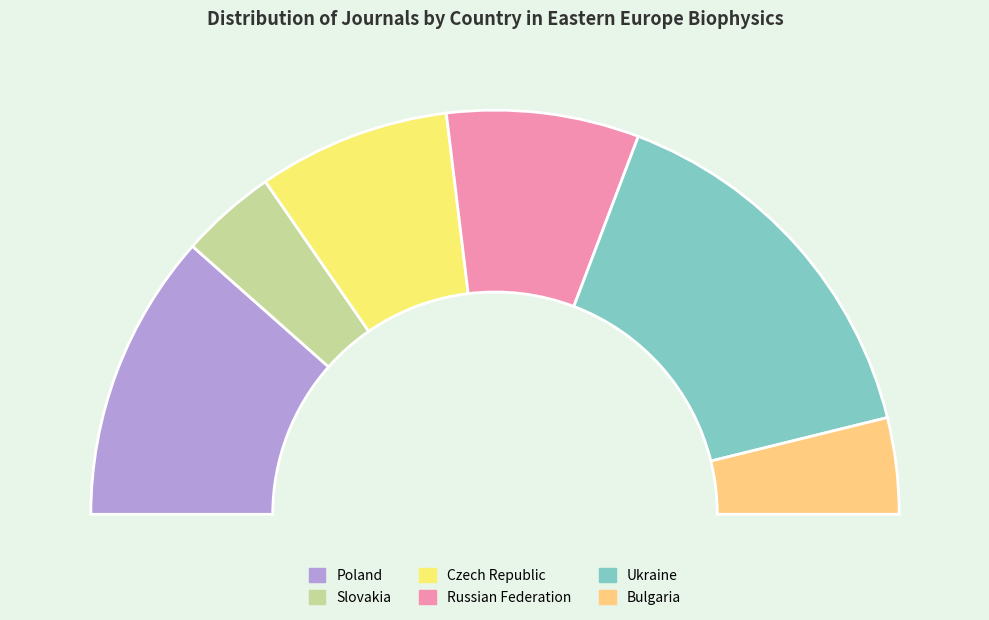

Which category has the smallest portion of the pie?

Slovakia